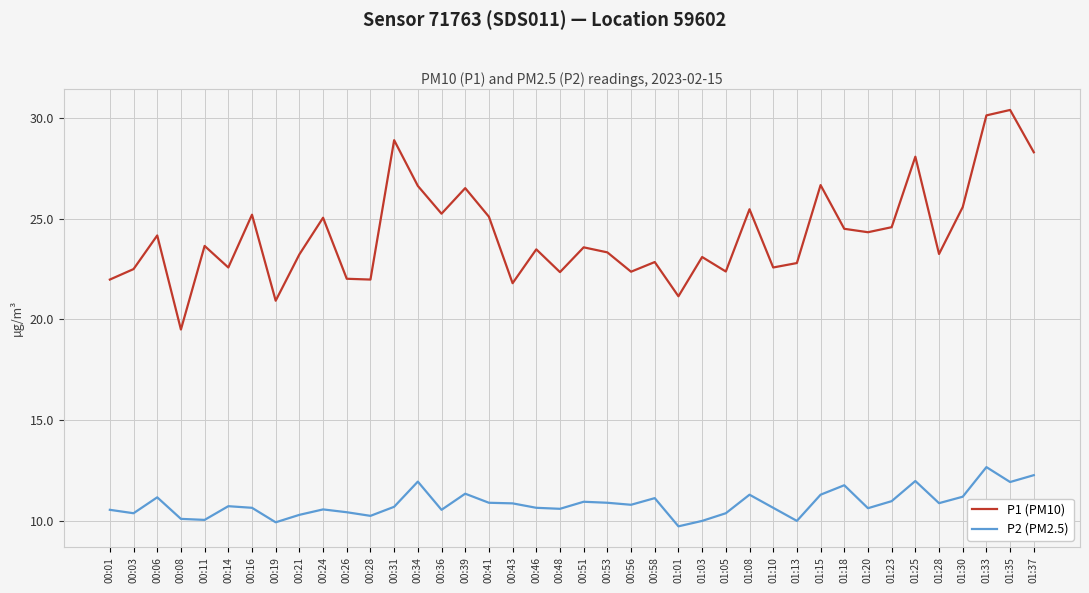

What is the highest value of the P1 (PM10) series?

30.4